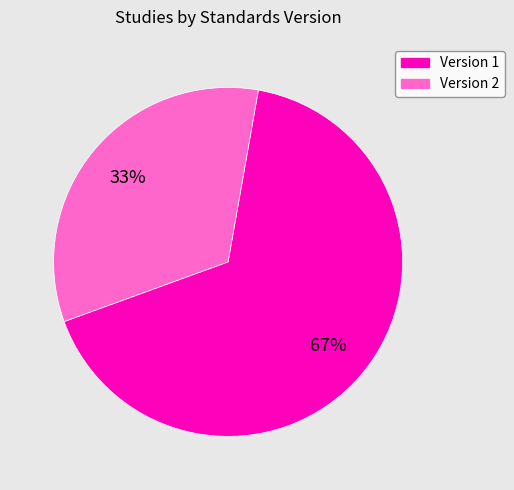

How many segments does this pie chart have?

2